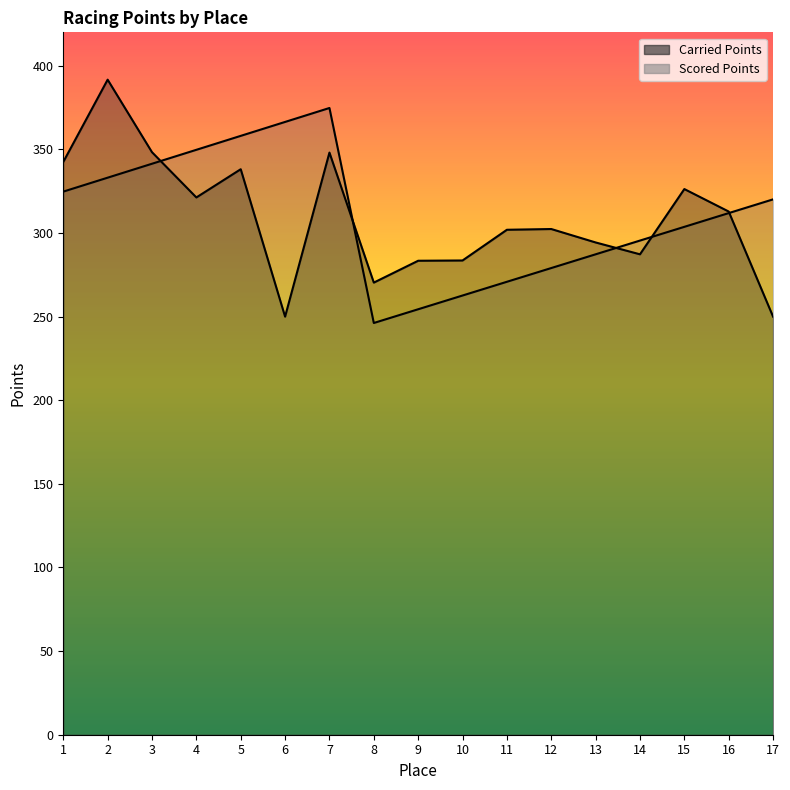

What is the difference between the Scored Points values at 14 and 1?

29.3